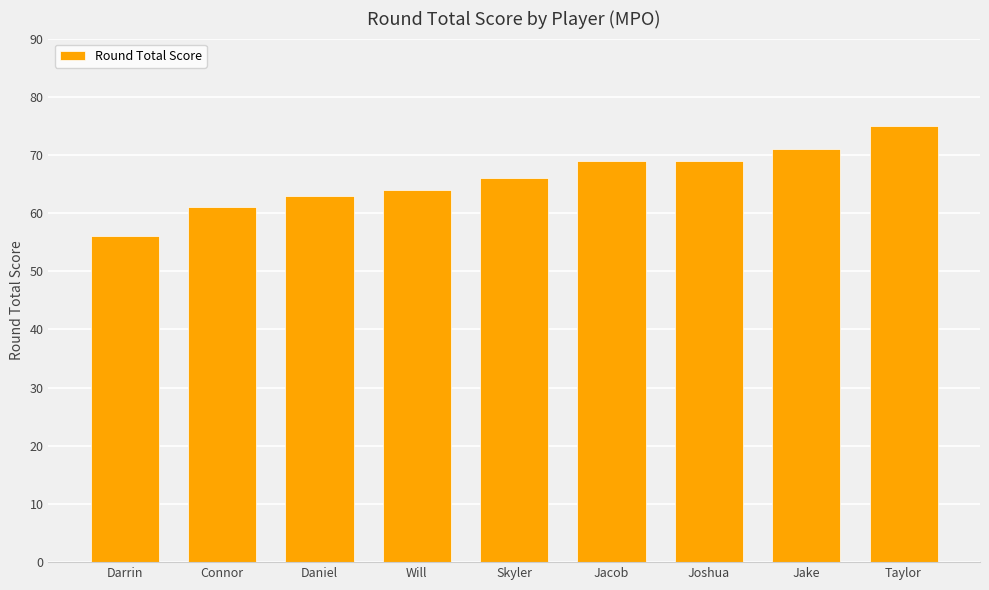

Which label corresponds to the smallest value in the chart?

Darrin